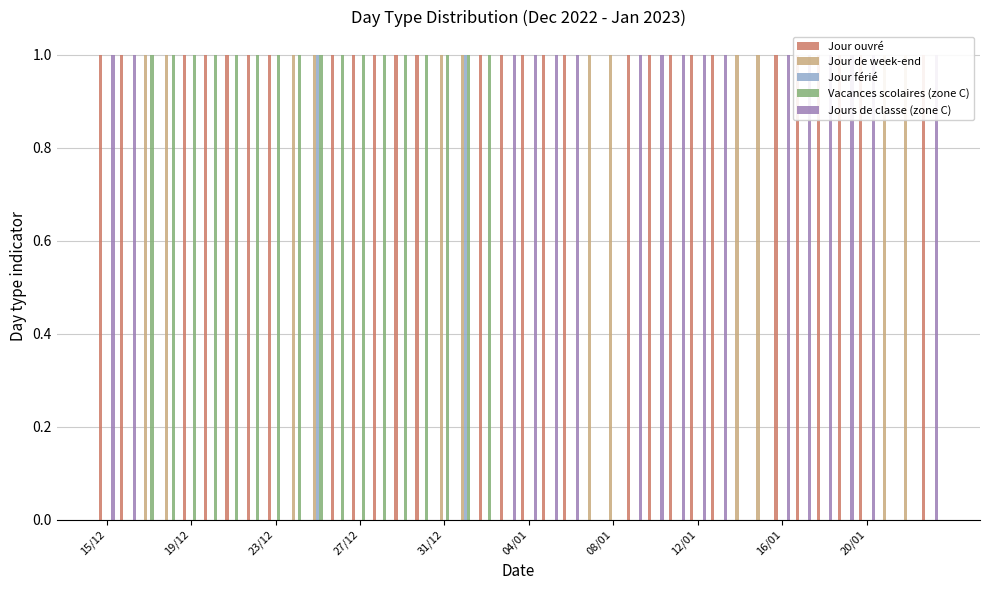

True or false: Vacances scolaires (zone C) has a value of 0 at 16/01.

True